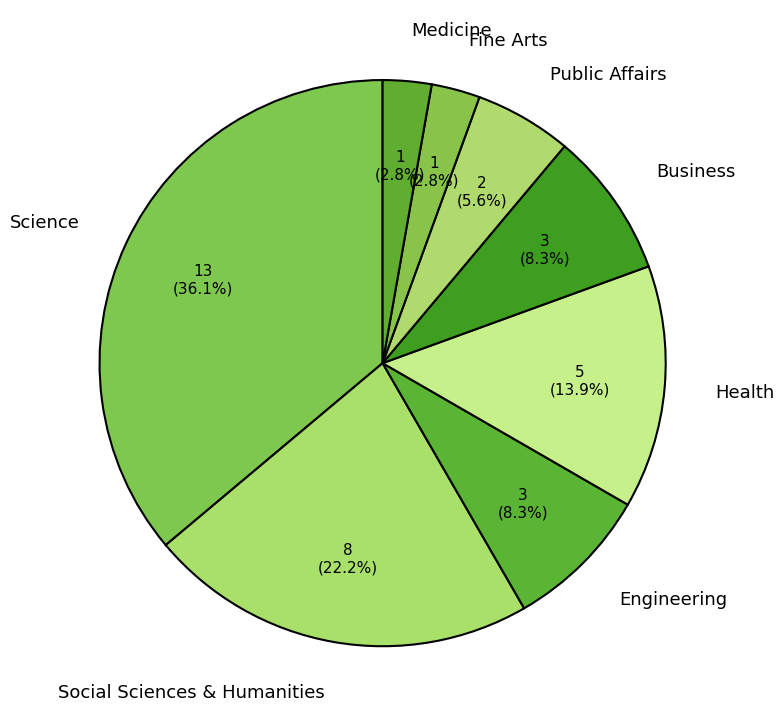

What portion of the pie excludes Health?

86.1%